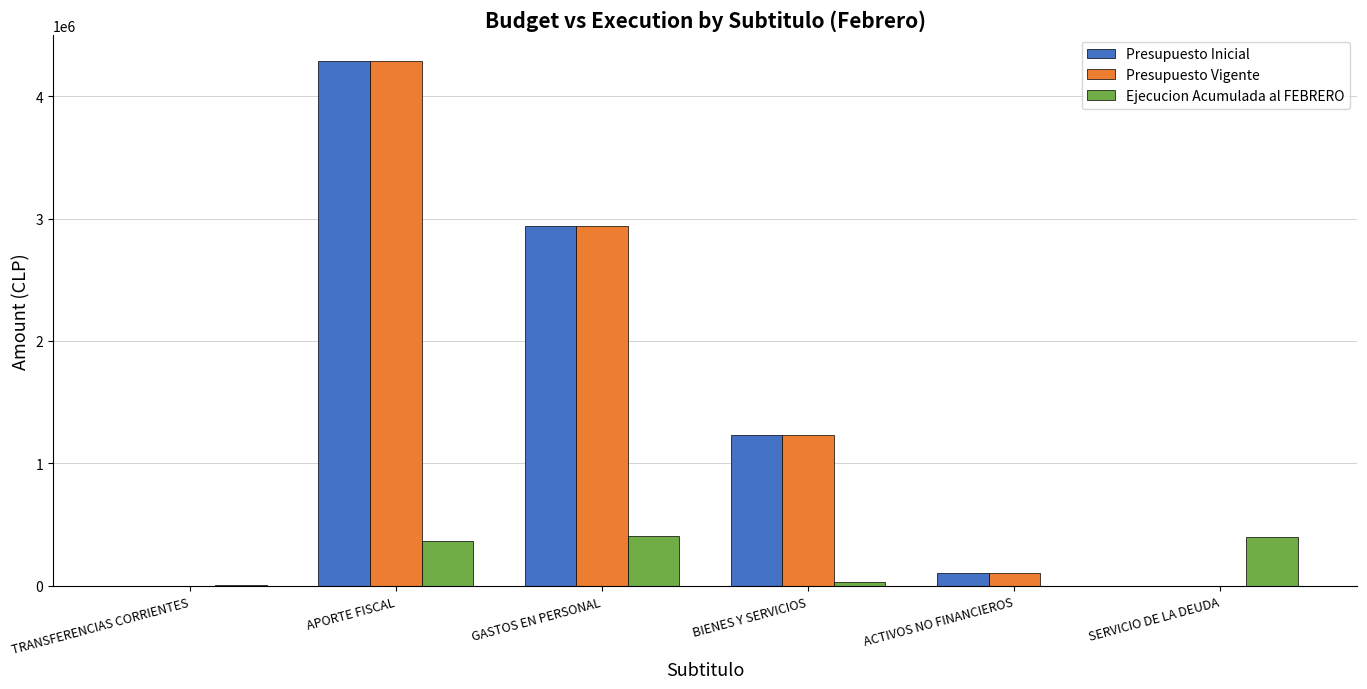

How many data points does each series have?

6